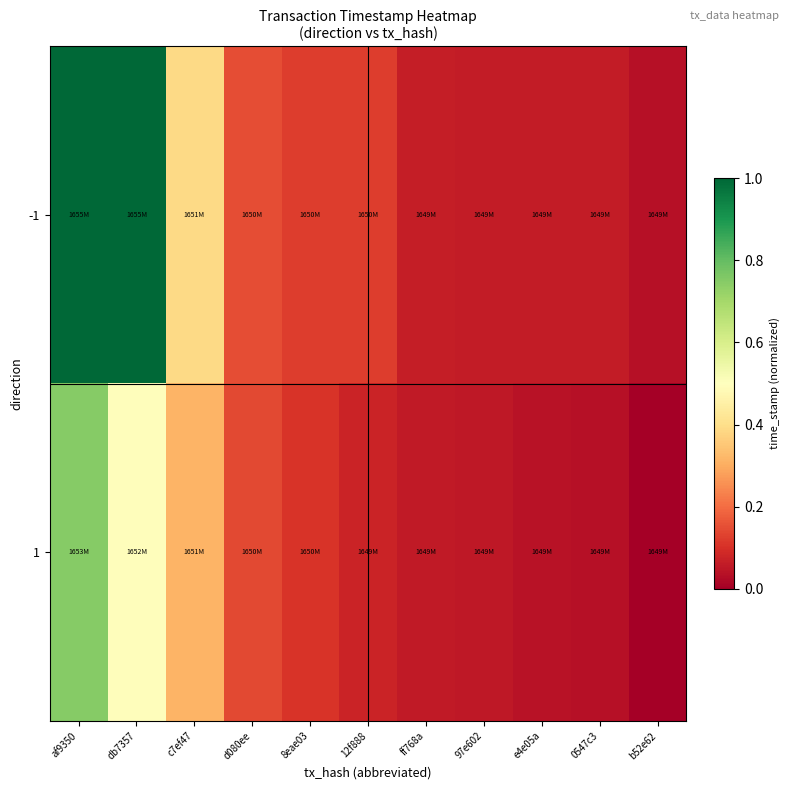

Rank the series by their average value, from highest to lowest.

-1, 1